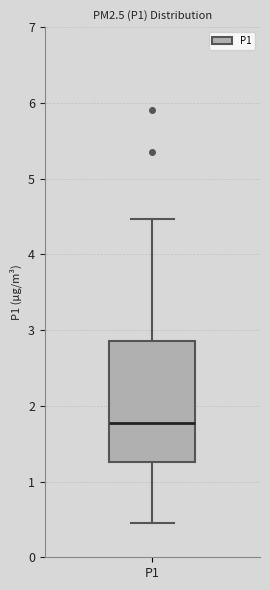

Where is the upper edge of the box for P1 on the y-axis? The values are not printed on the chart, so give them approximately, as read against the axis.

2.9